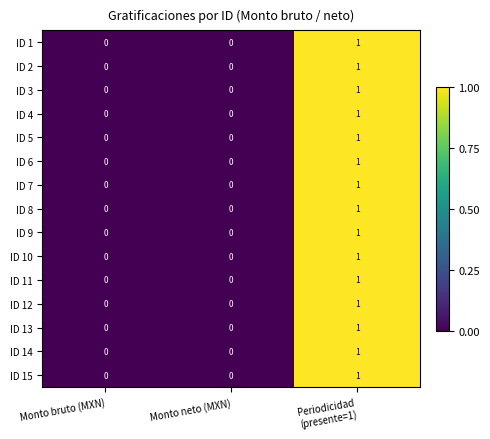

The value of ID 6 at Monto neto (MXN) is 0. True or false?

True